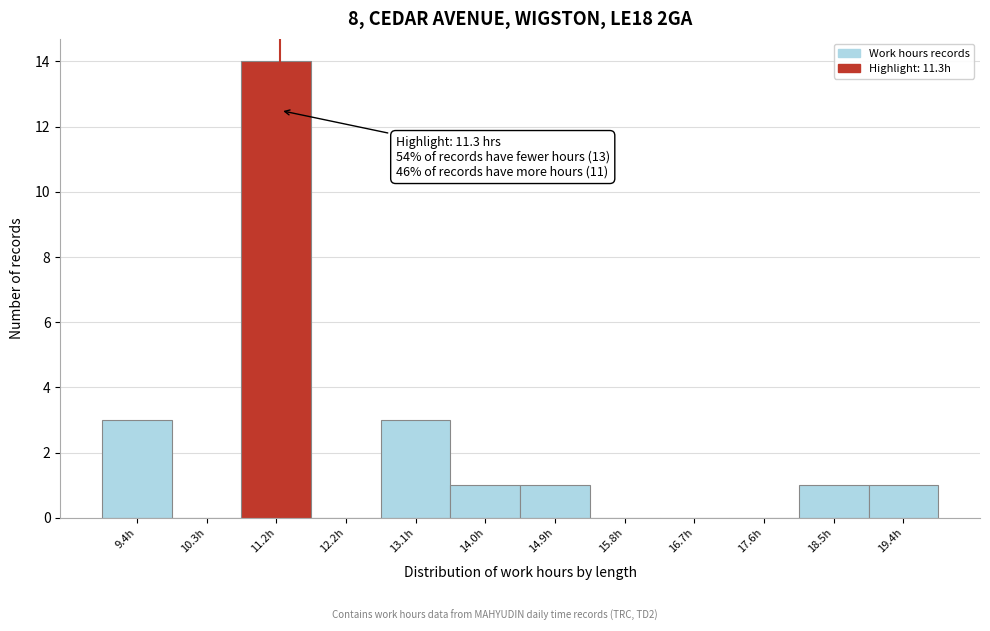

Over which range of the x-axis is the bar tallest?

10.8 to 11.7